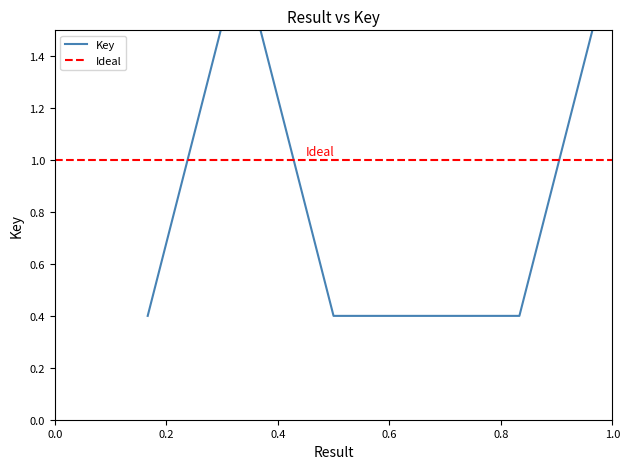

At which category does the chart reach its minimum across all series?

4